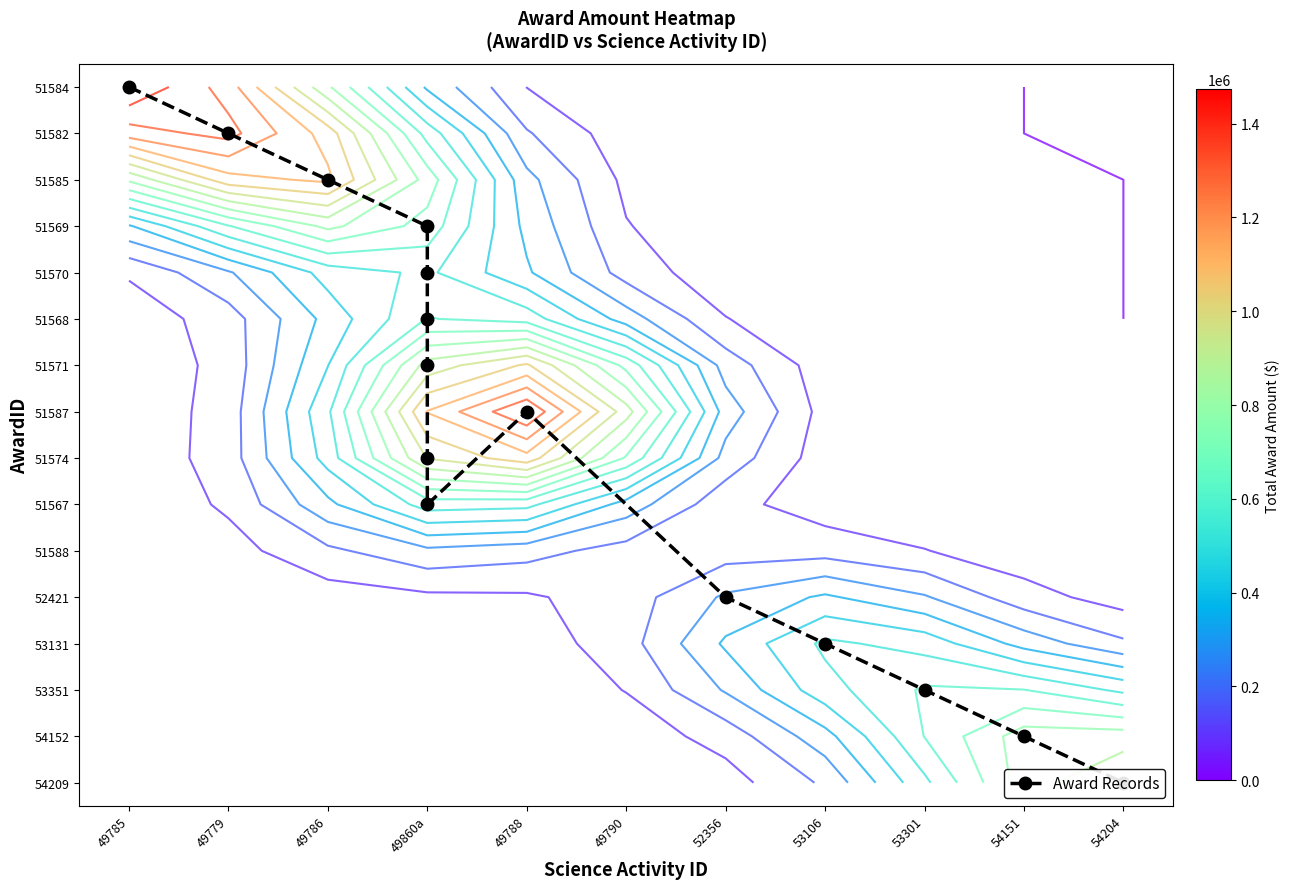

At how many categories does at least one series exceed 268028?

7